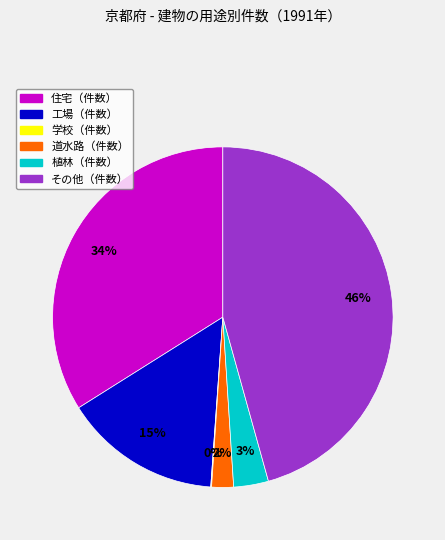

Combined, do 工場（件数） and 住宅（件数） account for over 50%?

No